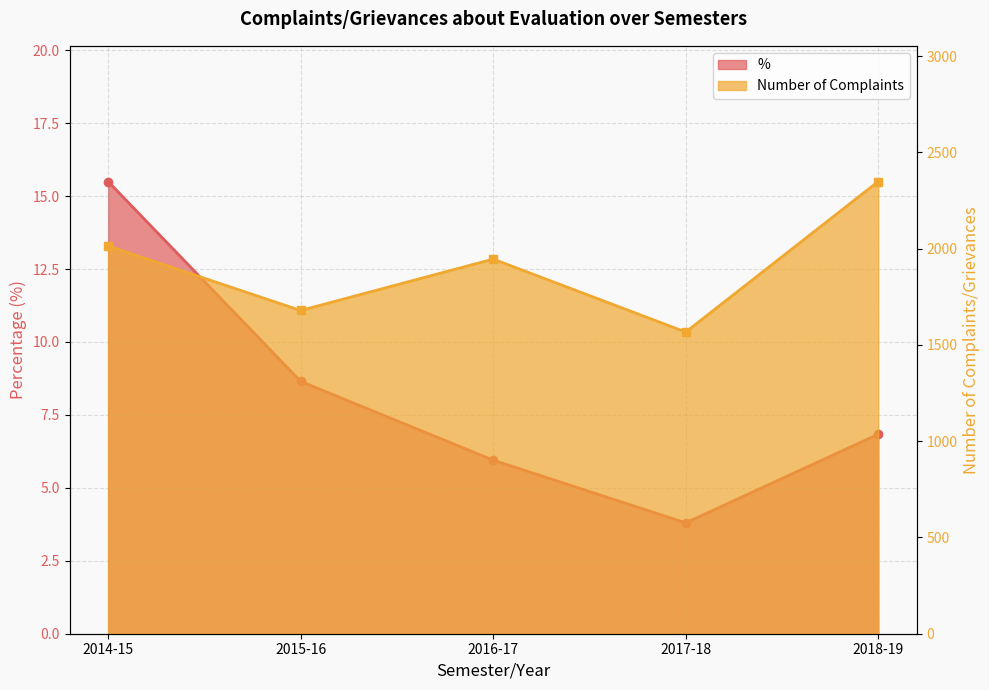

How many distinct data groups are displayed?

2